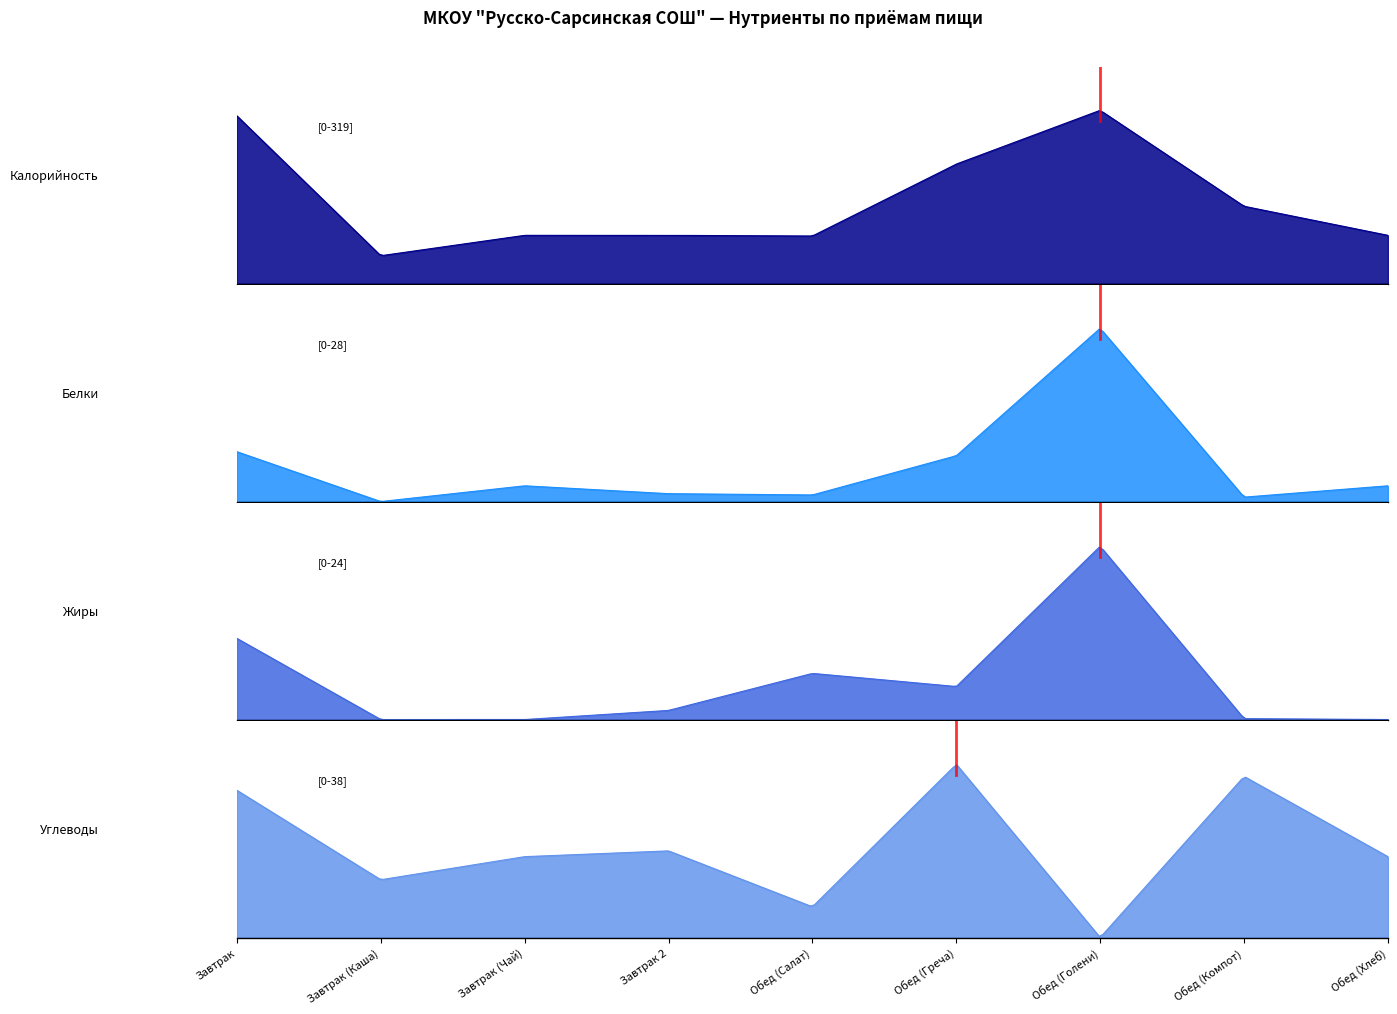

The value of Белки at Завтрак (Чай) is 2.0. True or false?

True